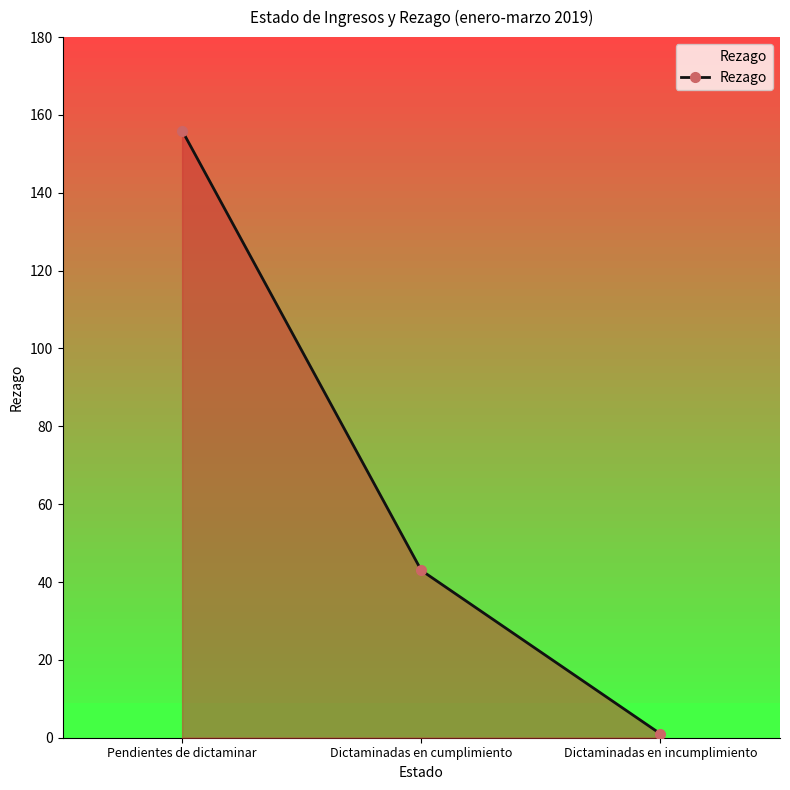

How many values exceed 43?

1